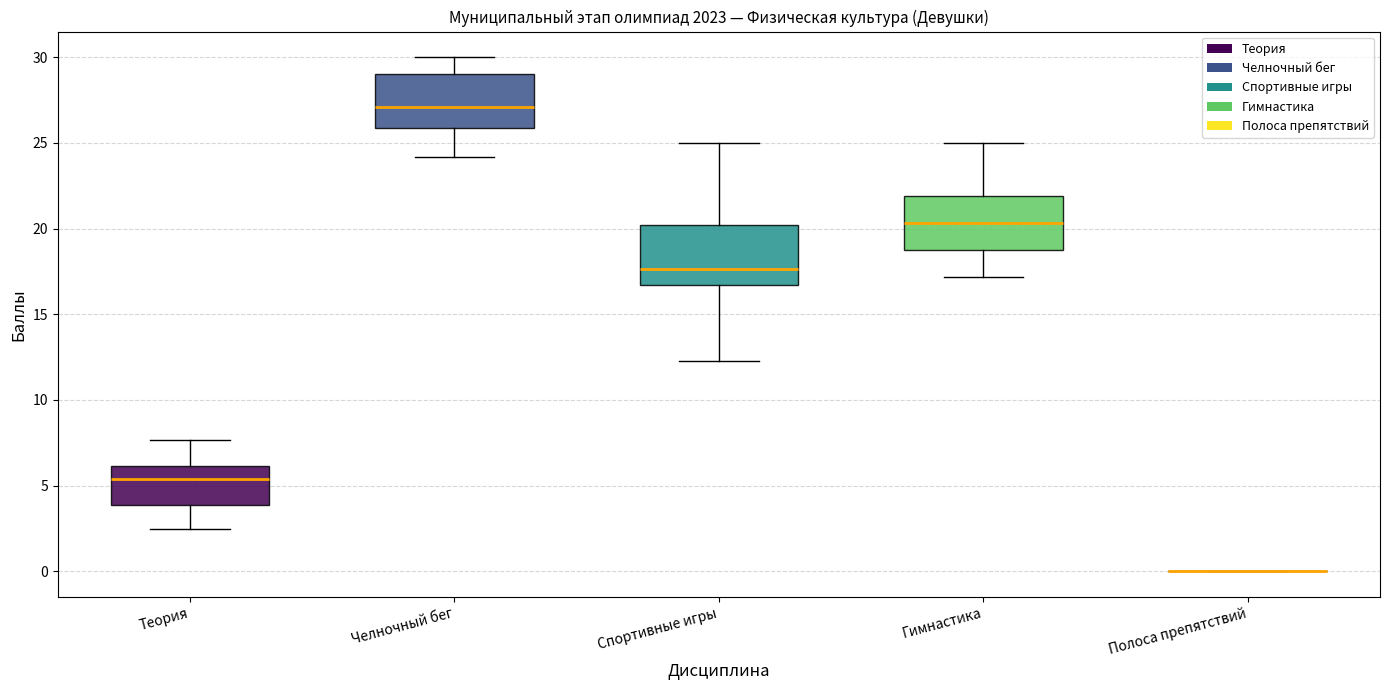

Reading left to right, transcribe this box plot: for each box, give where its median line is, the range the box spans, and where its two whiskers end, as read against the y-axis. The values are not printed on the chart, so give them approximately, as read against the axis.

Теория: median 5.5, box 4.0 to 6.0, whiskers 2.5 to 7.5
Челночный бег: median 27.0, box 26.0 to 29.0, whiskers 24.0 to 30.0
Спортивные игры: median 17.5, box 16.5 to 20.0, whiskers 12.5 to 25.0
Гимнастика: median 20.5, box 19.0 to 22.0, whiskers 17.0 to 25.0
Полоса препятствий: box collapsed to a line at 0.0, whiskers 0.0 to 0.0